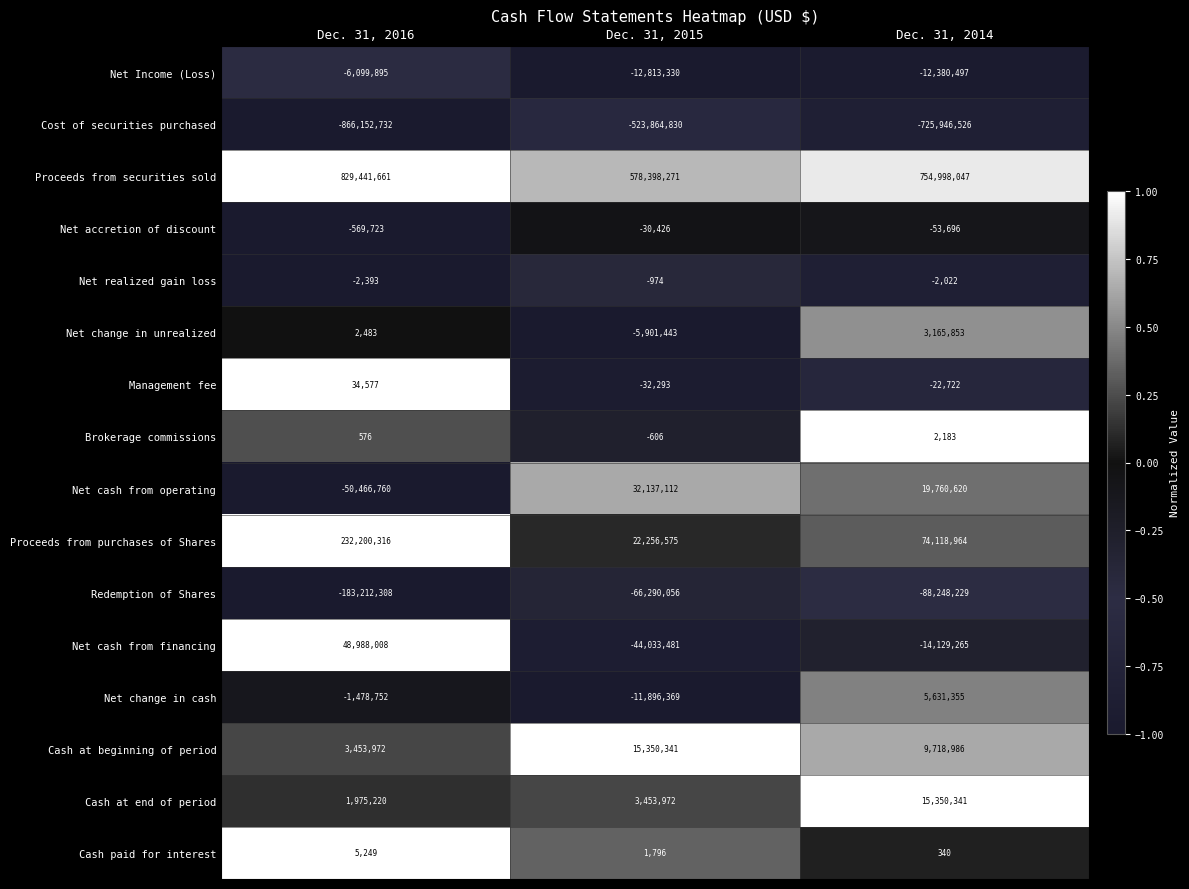

True or false: Net cash from financing has a value of 48988008 at Dec. 31, 2016.

True